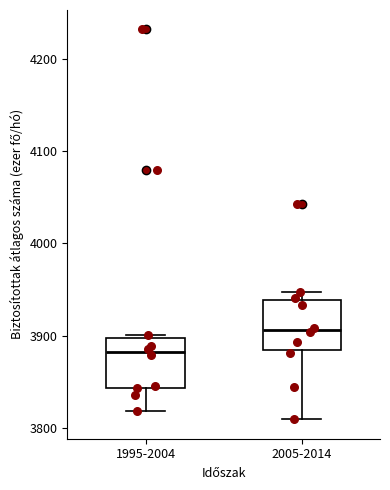

Where is the lower edge of the box for 1995-2004 on the y-axis? The values are not printed on the chart, so give them approximately, as read against the axis.

3840